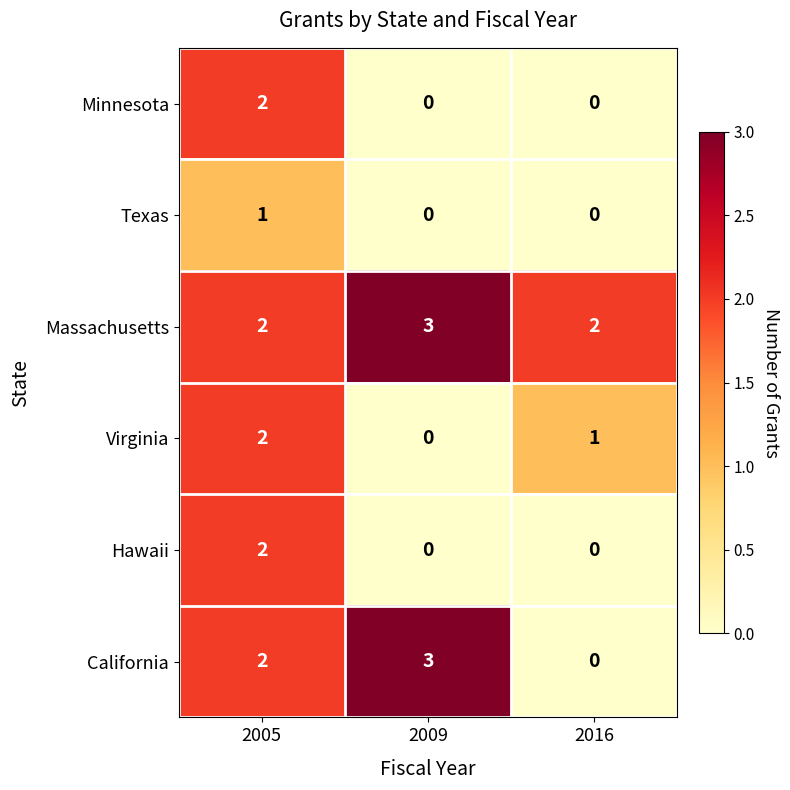

At how many categories does at least one series exceed 0?

3